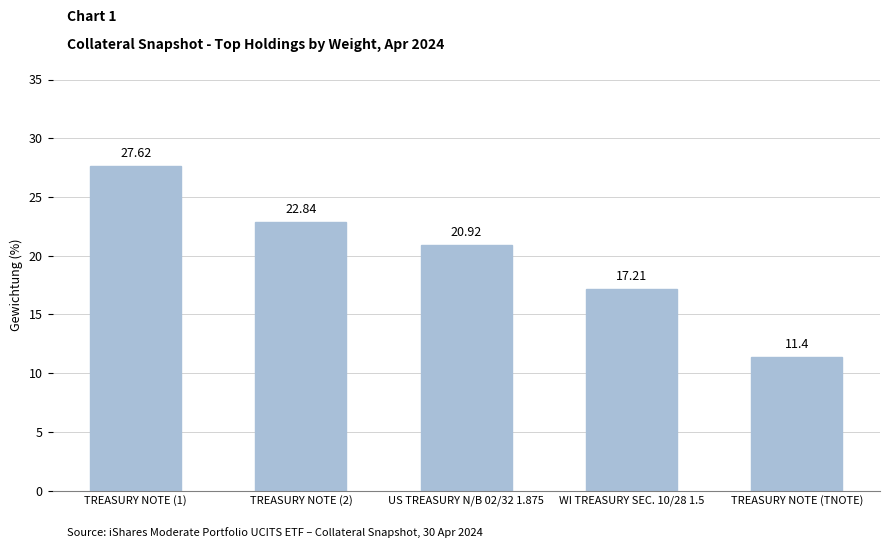

The chart shows a value of 11.3 at US TREASURY N/B 02/32 1.875. True or false?

False